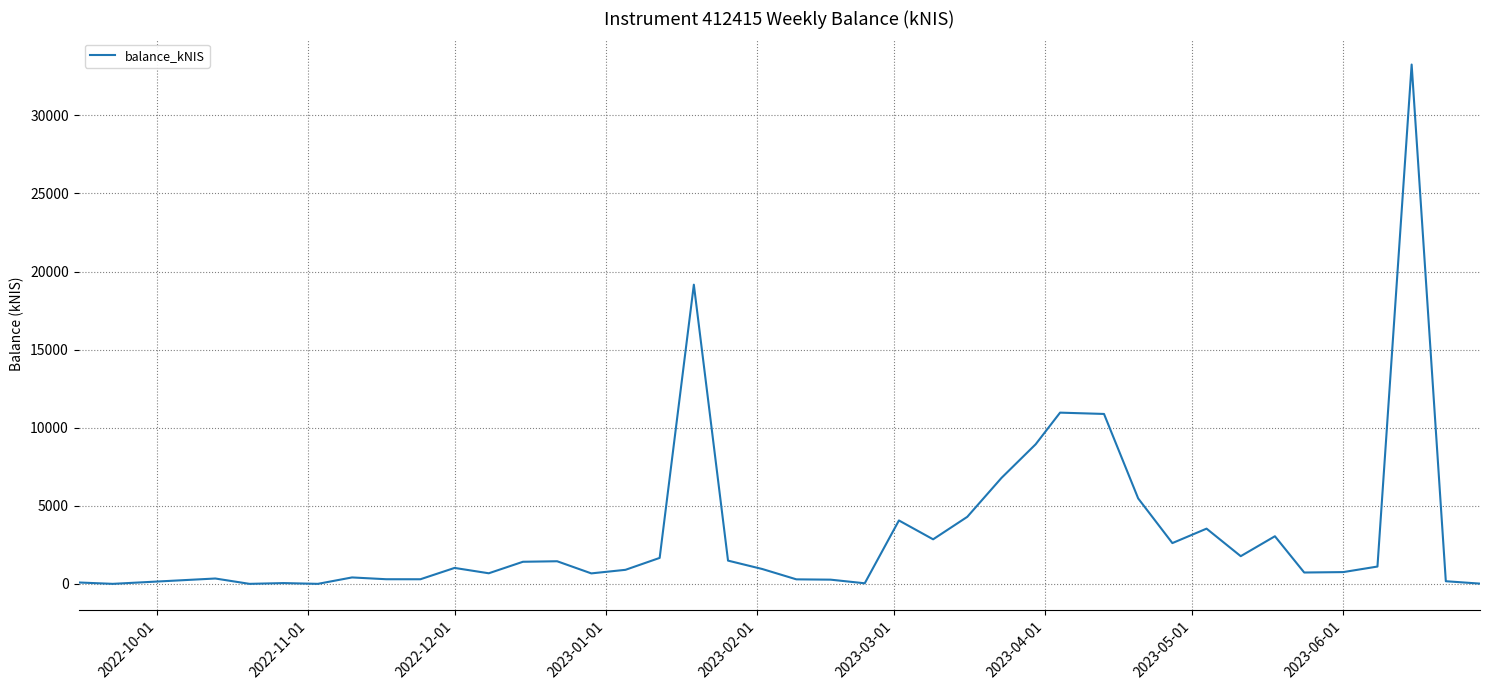

What is the difference between the maximum and minimum values?

33255.4